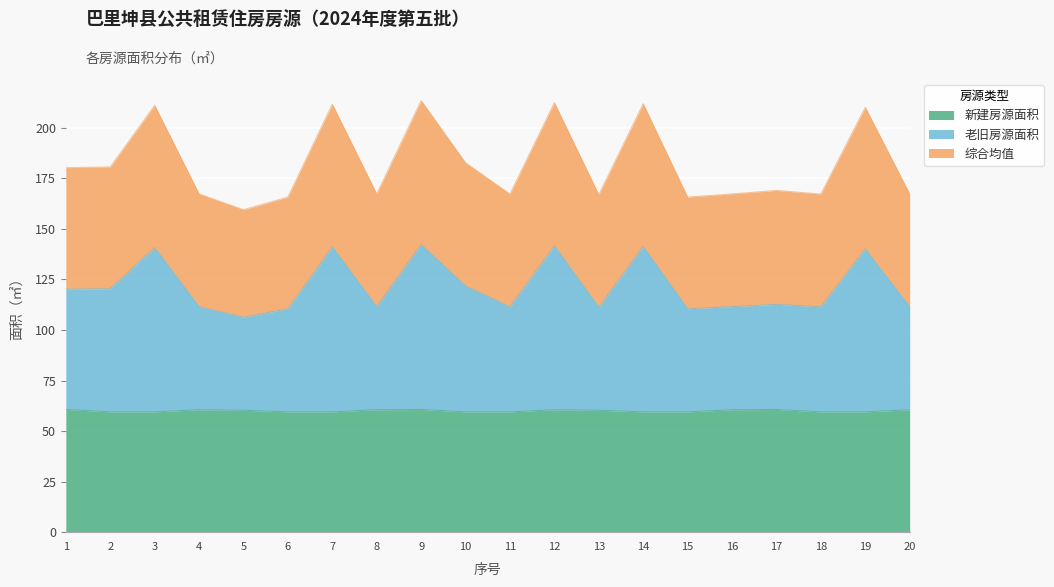

At which category is the sum across all series the highest?

9